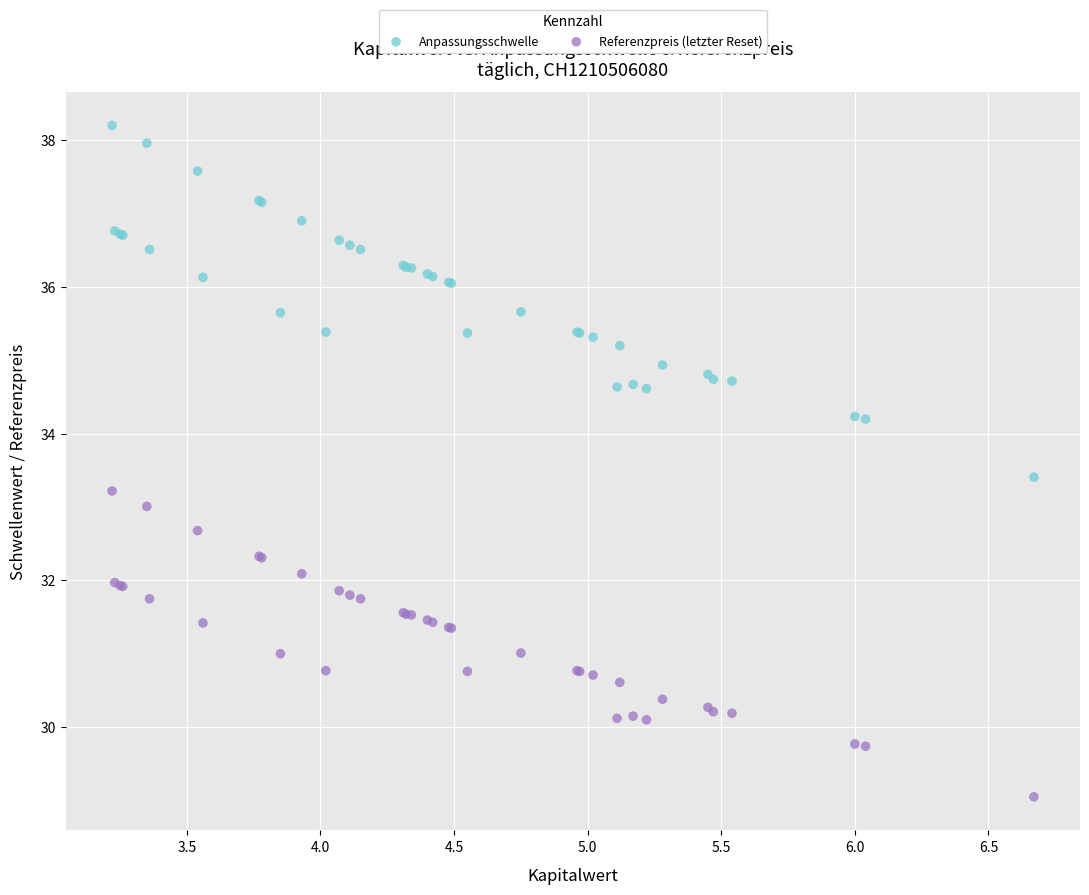

What is the X range (max minus min) for the scatter plot?

3.4